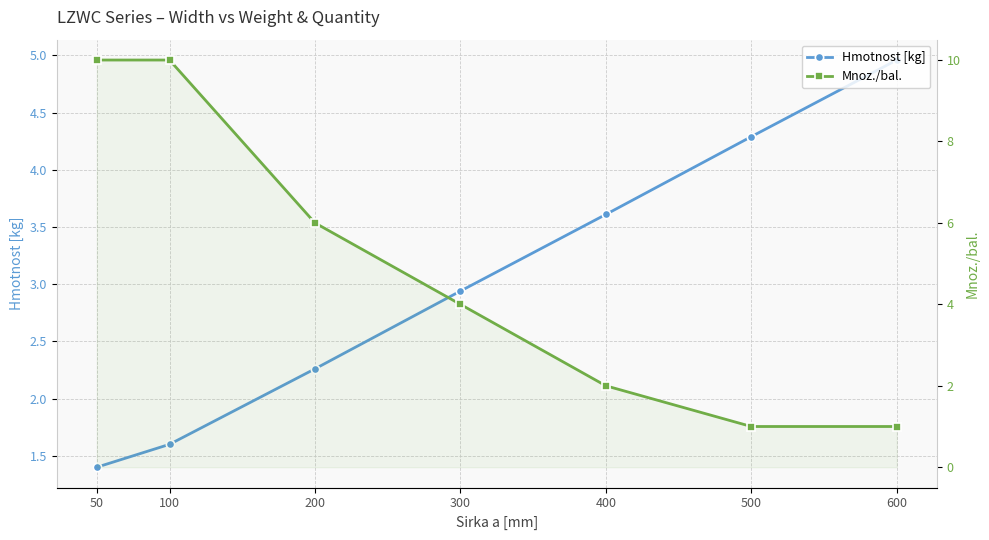

Rank the series at 100 from highest to lowest value.

Mnoz./bal., Hmotnost [kg]